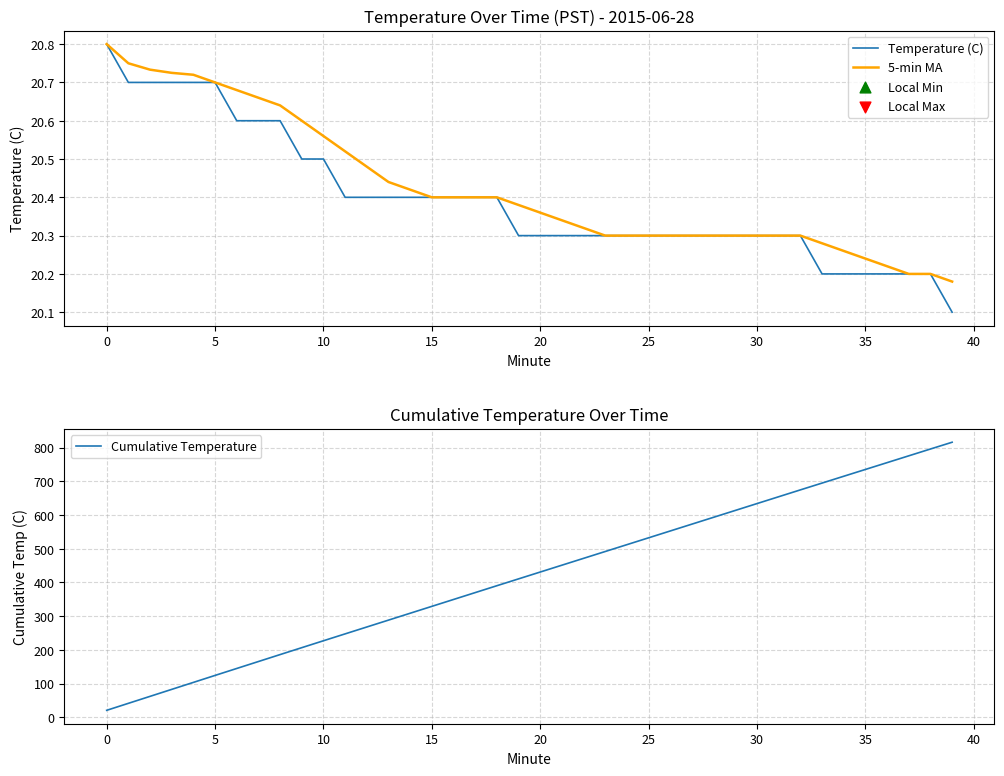

What are all the series names shown in the legend?

Temperature (C), 5-min MA, Cumulative Temperature